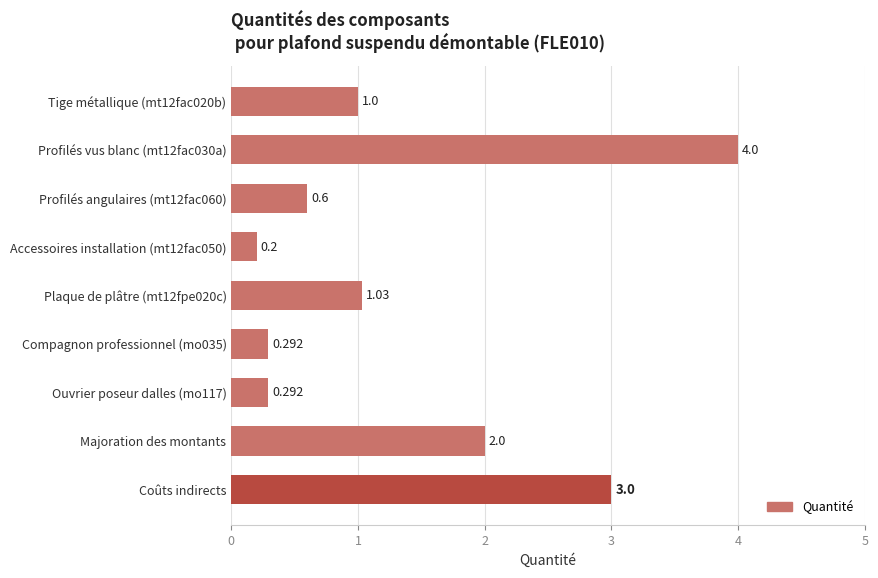

How many series are shown in this chart?

1